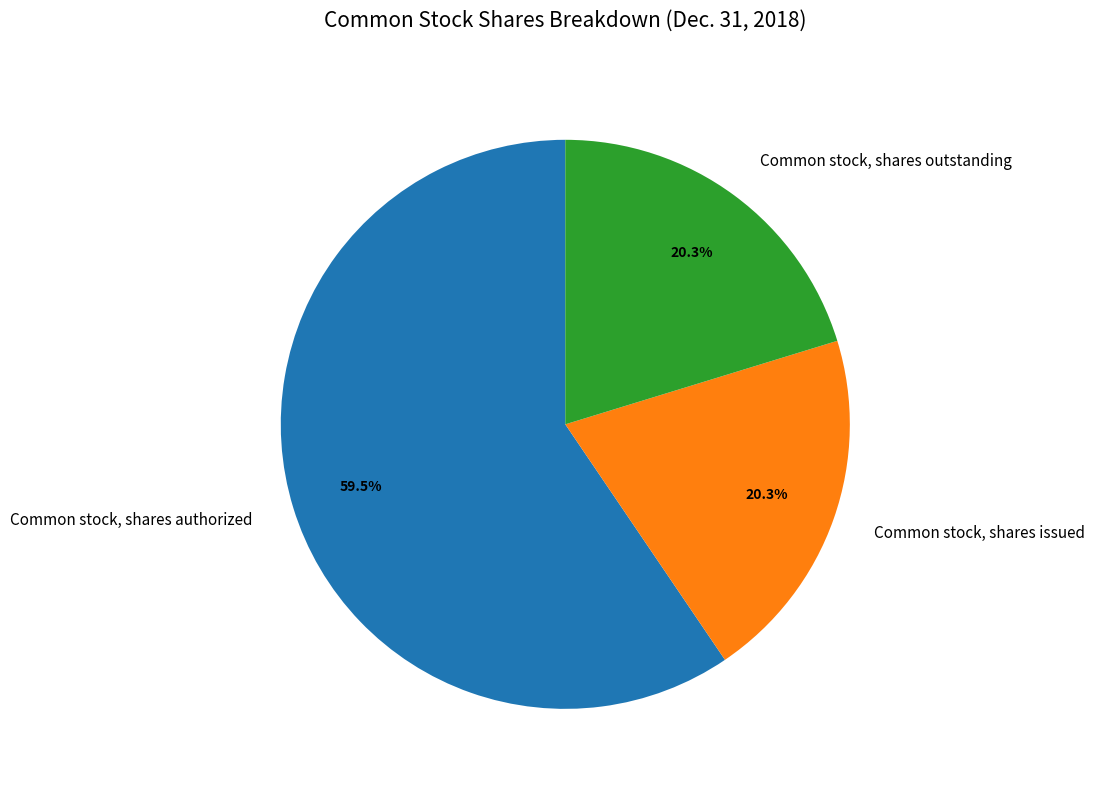

Does Common stock, shares issued account for over 50% of the chart?

No